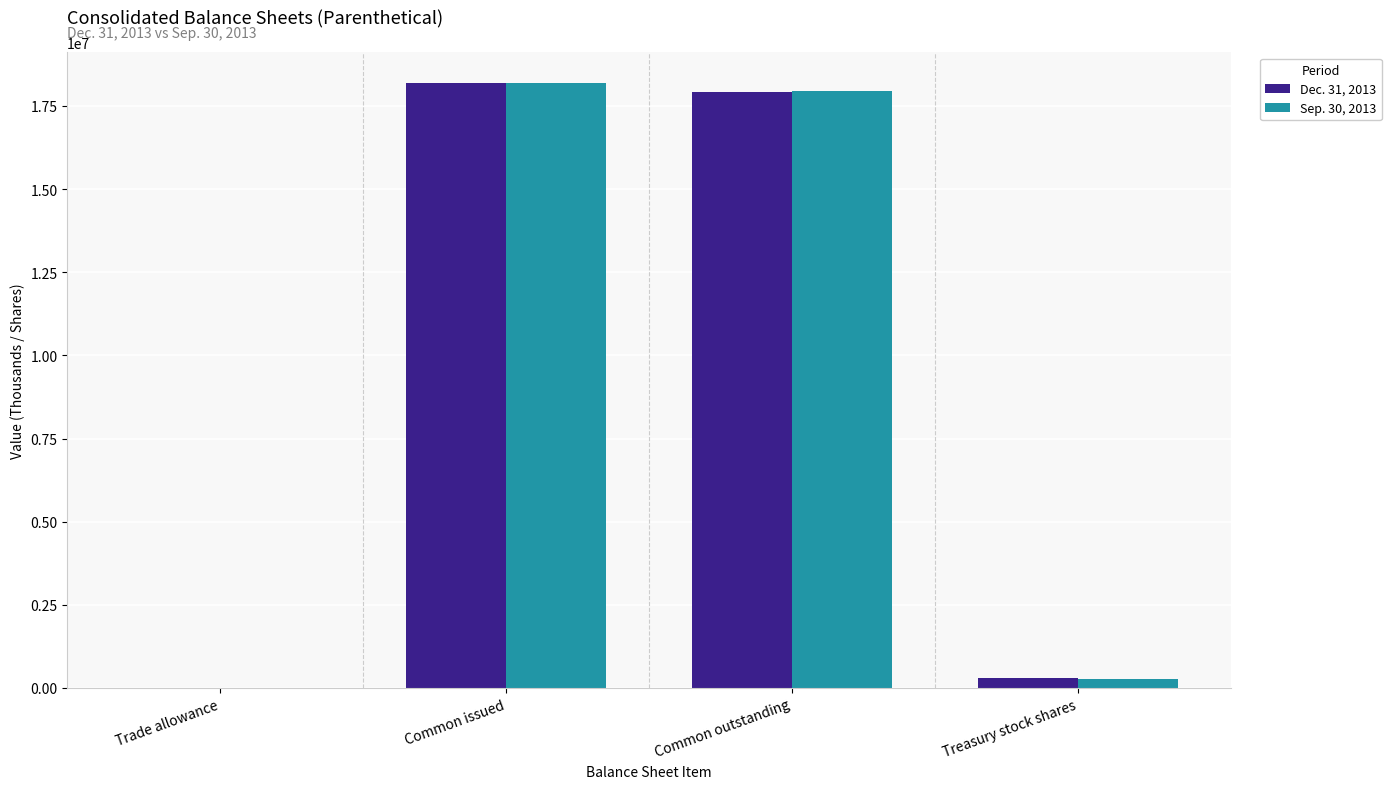

Which series has the largest range (max minus min)?

Dec. 31, 2013